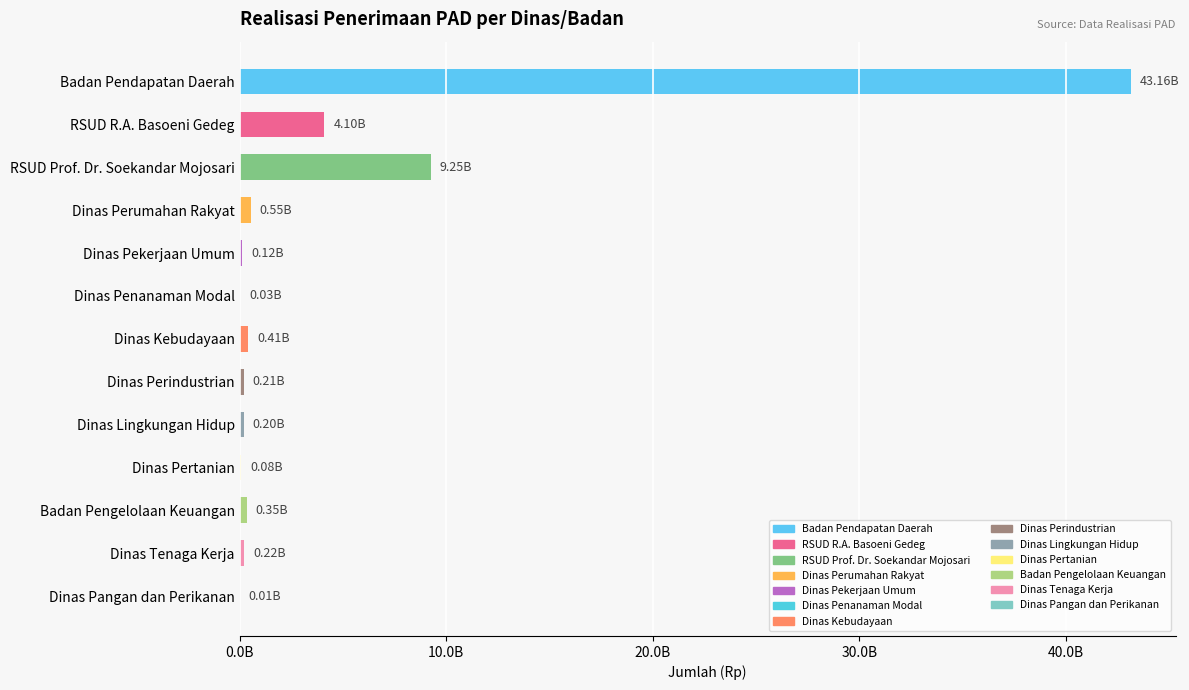

Are the bars horizontal?

Yes